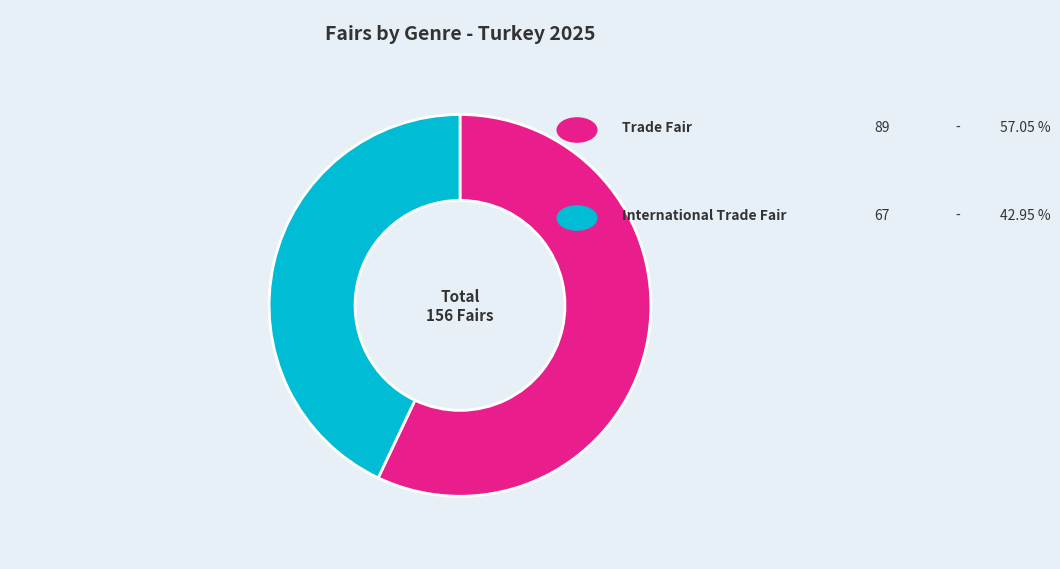

Does any single category account for the majority?

Yes